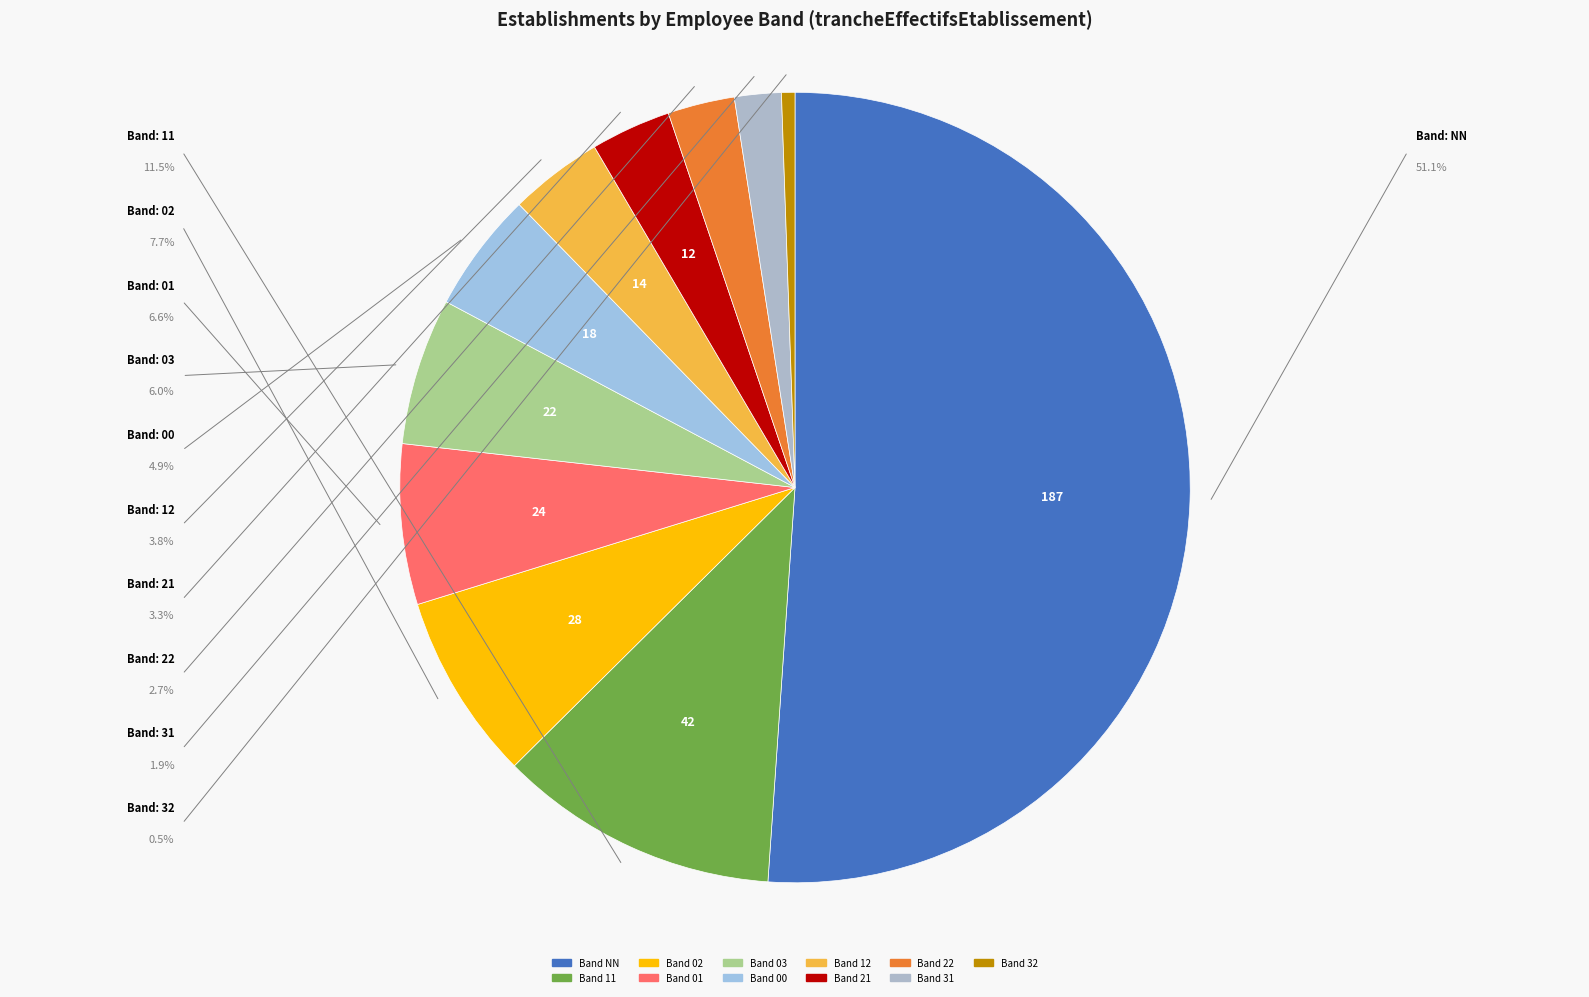

Count the number of slices in the pie.

11